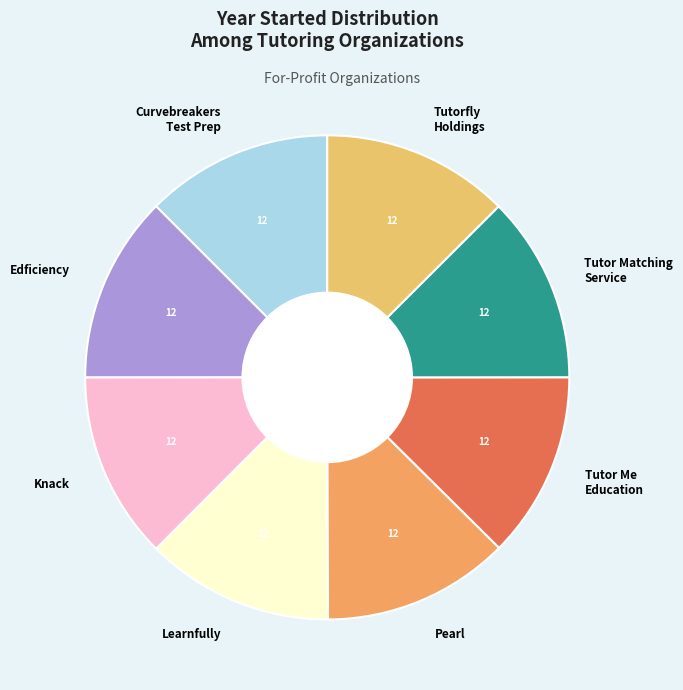

Does Tutor Matching Service represent more than half of the total?

No